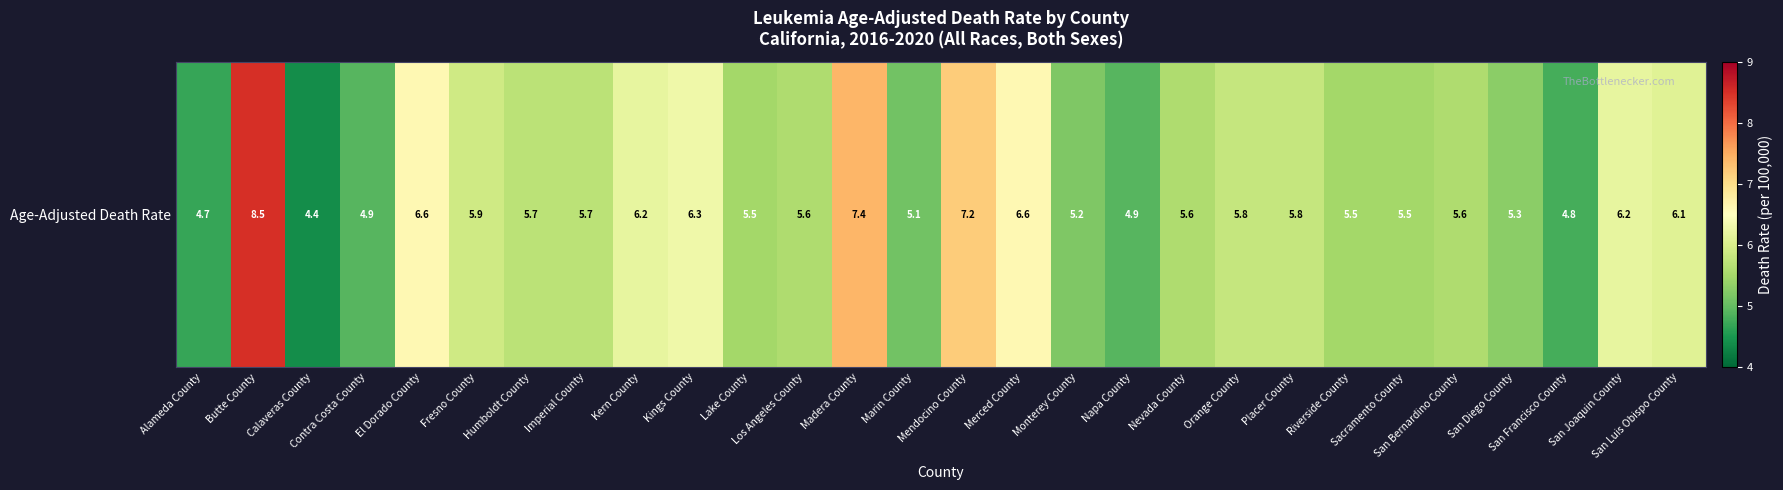

List the labels in order of value, largest first.

Butte County, Madera County, Mendocino County, El Dorado County, Merced County, Kings County, Kern County, San Joaquin County, San Luis Obispo County, Fresno County, Orange County, Placer County, Humboldt County, Imperial County, Los Angeles County, Nevada County, San Bernardino County, Lake County, Riverside County, Sacramento County, San Diego County, Monterey County, Marin County, Contra Costa County, Napa County, San Francisco County, Alameda County, Calaveras County